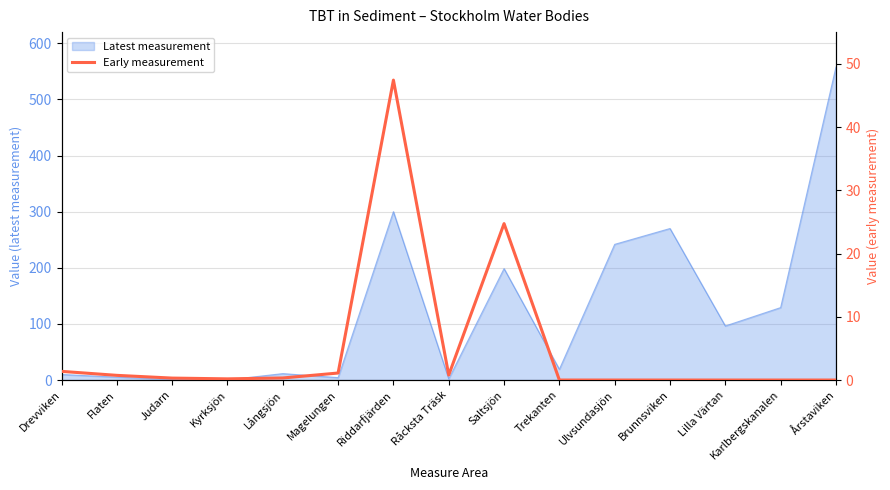

The Latest measurement series shows 129.1 at Karlbergskanalen. True or false?

True